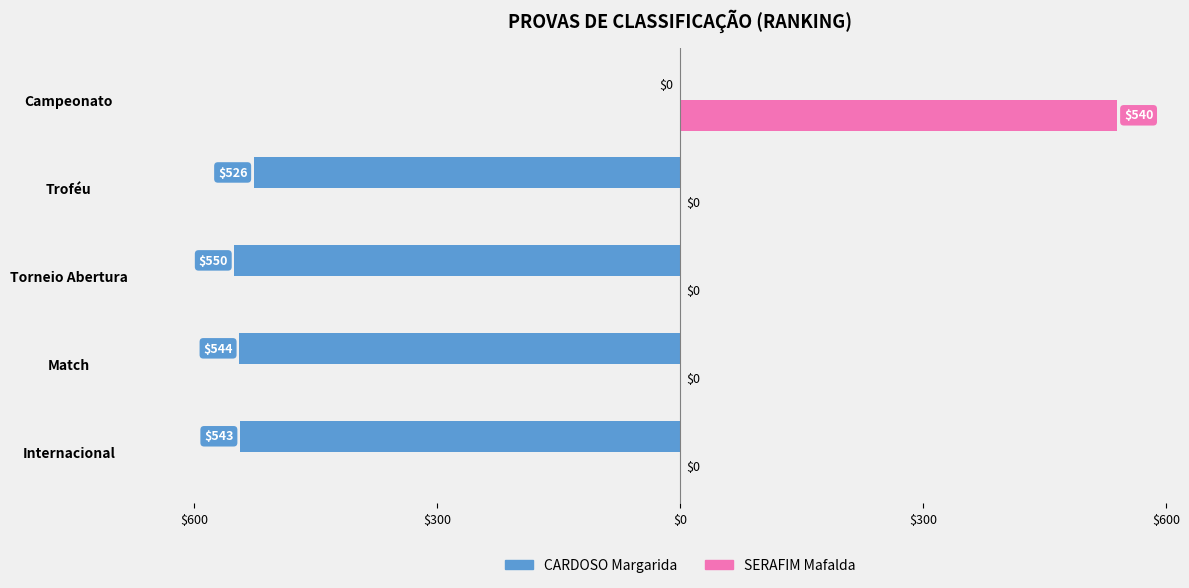

What are all the series names shown in the legend?

CARDOSO Margarida, SERAFIM Mafalda